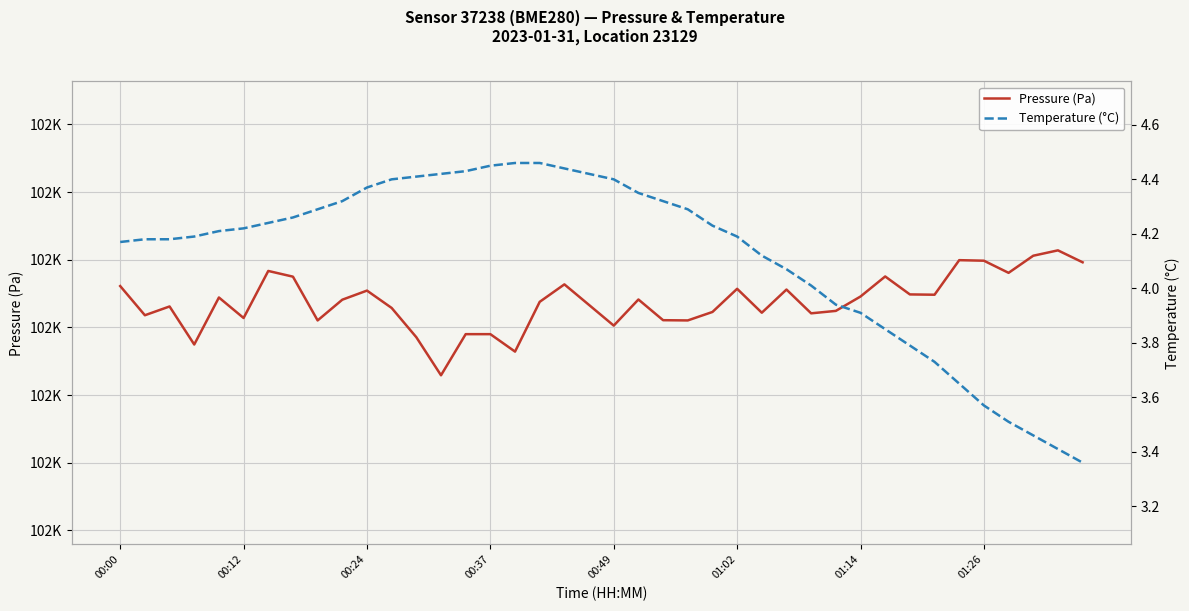

Rank the series by their maximum value, from lowest to highest.

Temperature (°C), Pressure (Pa)